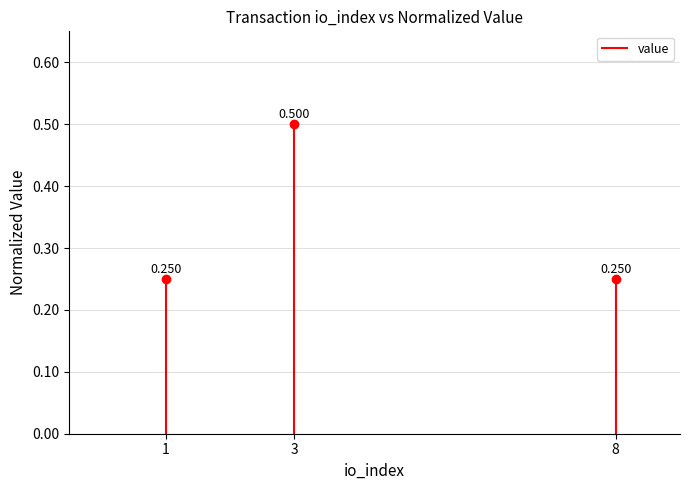

How many series are shown in this chart?

1